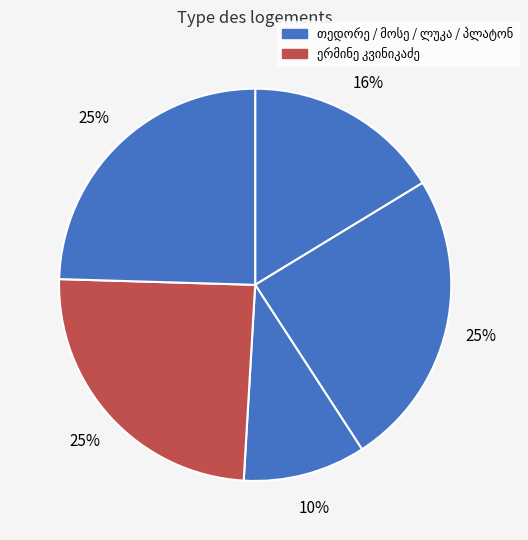

Count the number of slices in the pie.

5